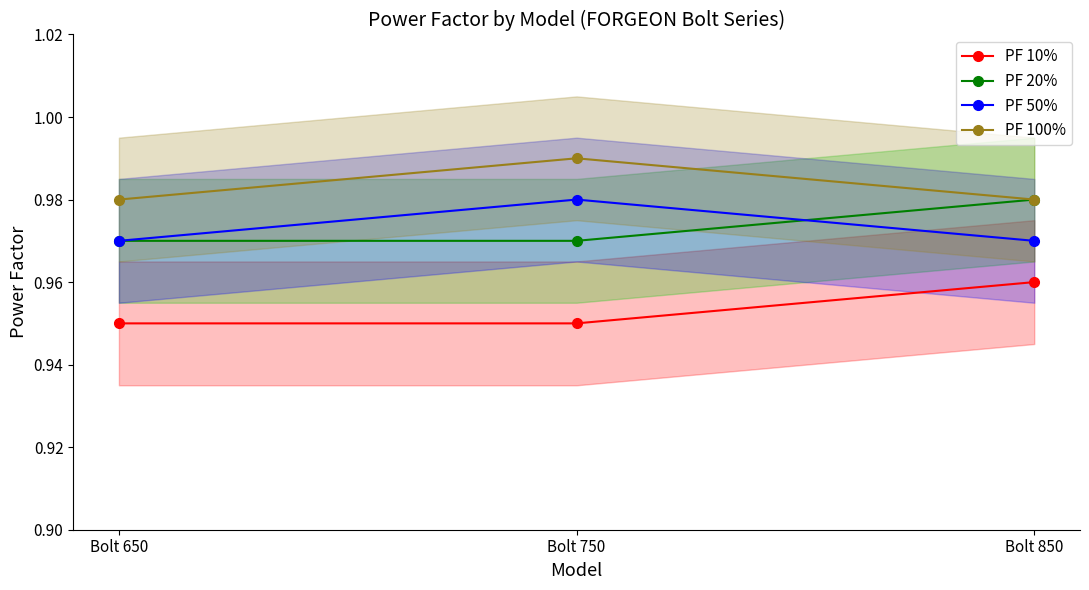

What is the minimum value for PF 100%?

1.0